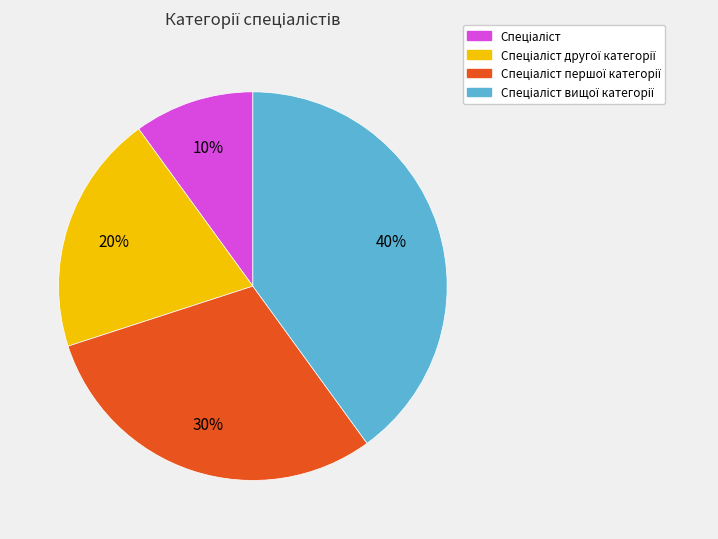

To the nearest percent, what is the difference between the largest and smallest slice percentages?

30%